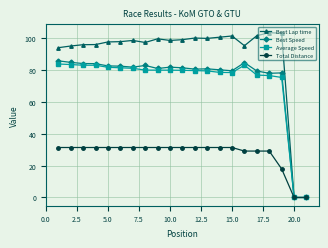

Count the number of data series in this chart.

4